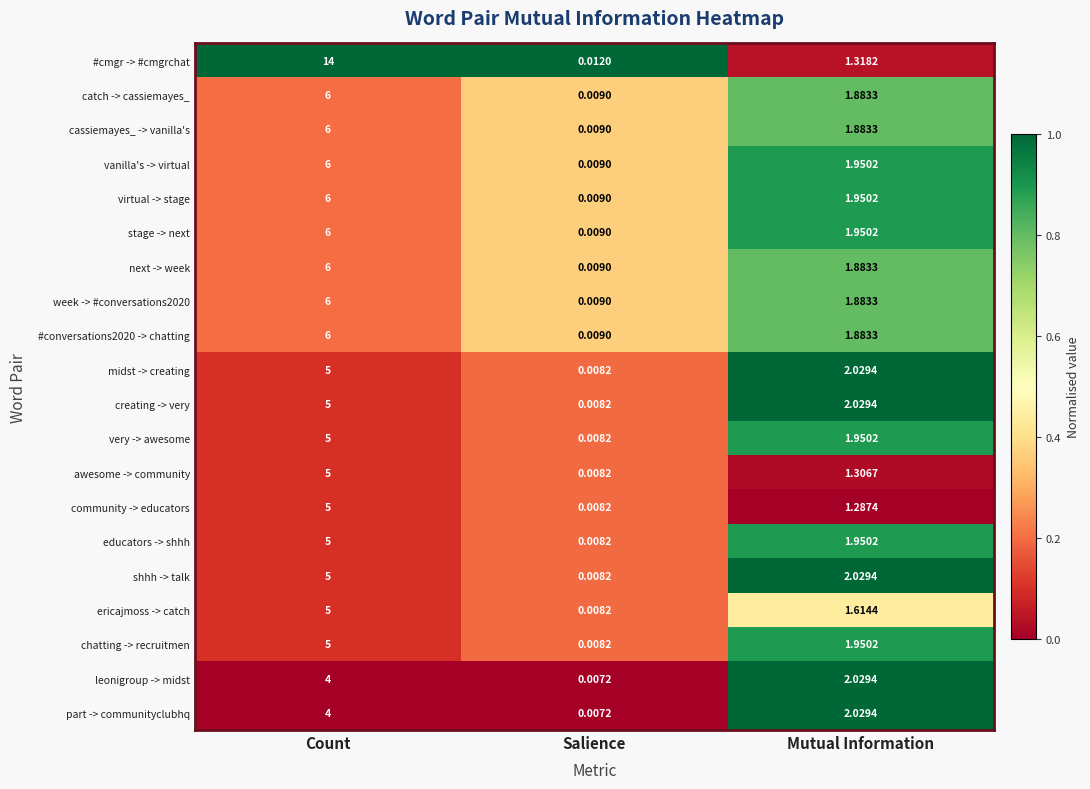

Which series has the largest range (max minus min)?

#cmgr -> #cmgrchat